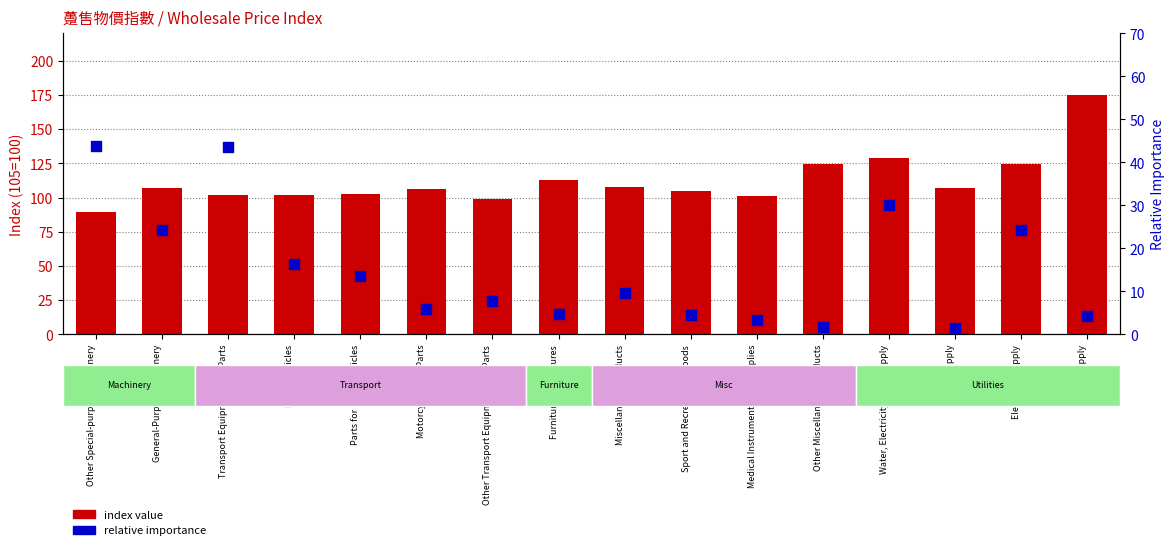

At how many categories does at least one series exceed 127?

2